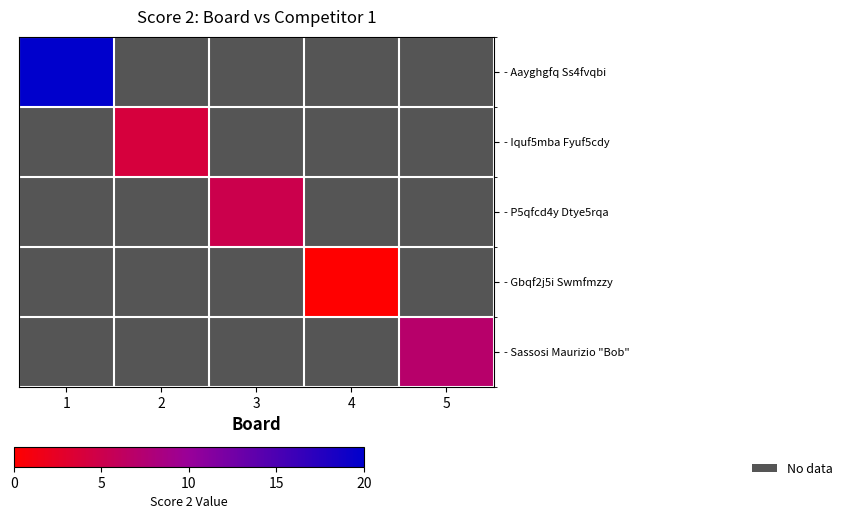

The value of - Iquf5mba Fyuf5cdy at 2 is 2.2. True or false?

False